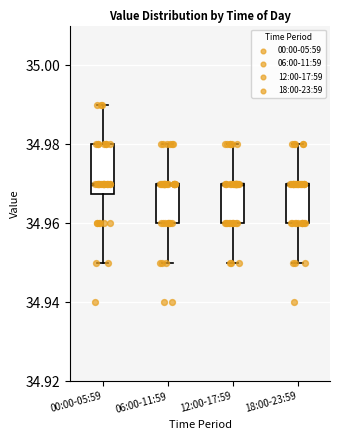

Where is the lower edge of the box for 18:00-23:59 on the y-axis? The values are not printed on the chart, so give them approximately, as read against the axis.

34.960